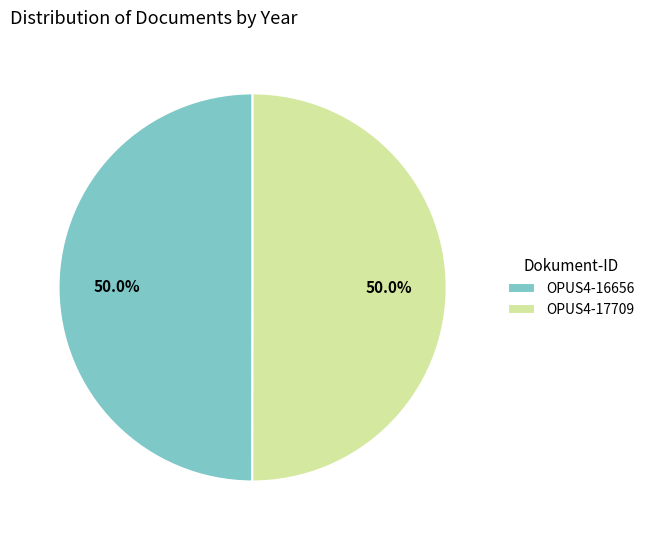

How much of the chart is everything except OPUS4-16656?

50.0%